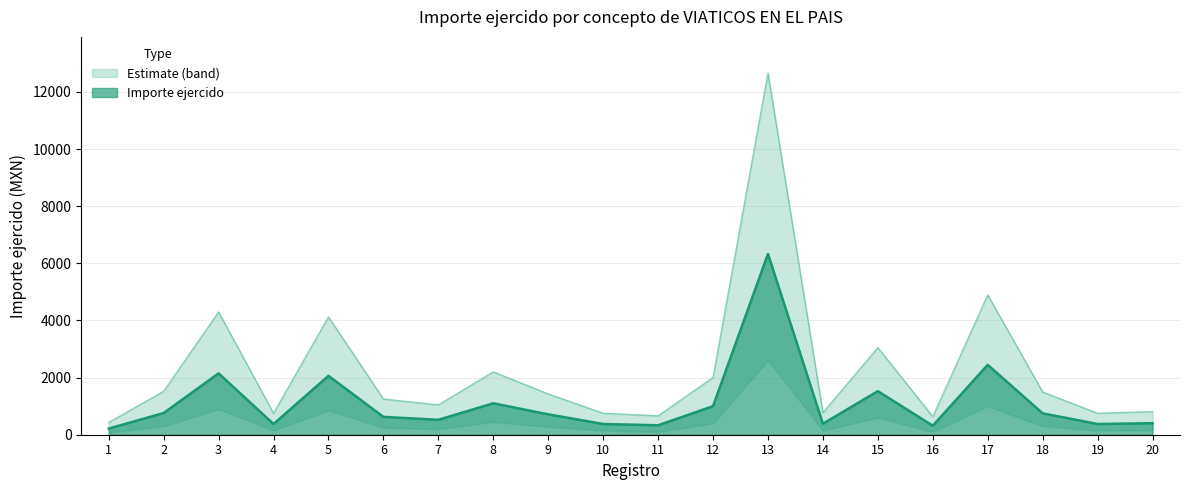

List the labels in order of value, smallest first.

1, 16, 11, 4, 10, 19, 14, 20, 7, 6, 9, 18, 2, 12, 8, 15, 5, 3, 17, 13